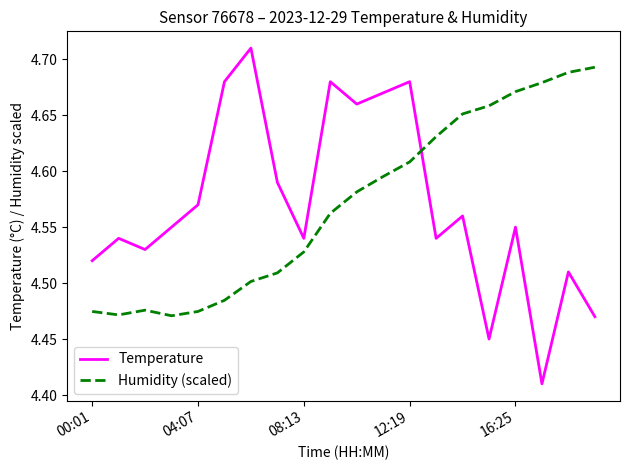

What is the difference between the maximum and minimum values in the Temperature series?

0.3